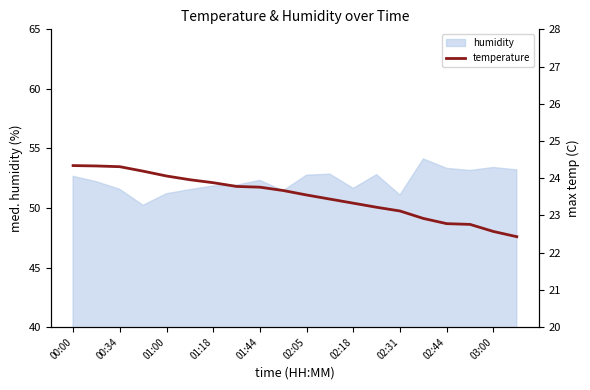

The humidity series shows 88.0 at 01:18. True or false?

False